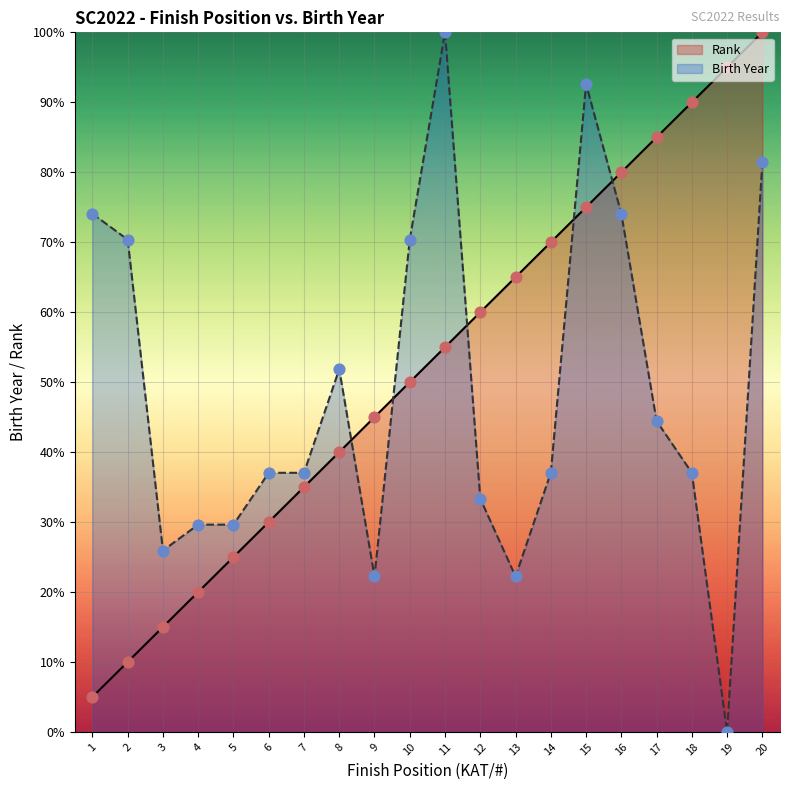

What is the total value across all series at 9?

67.2